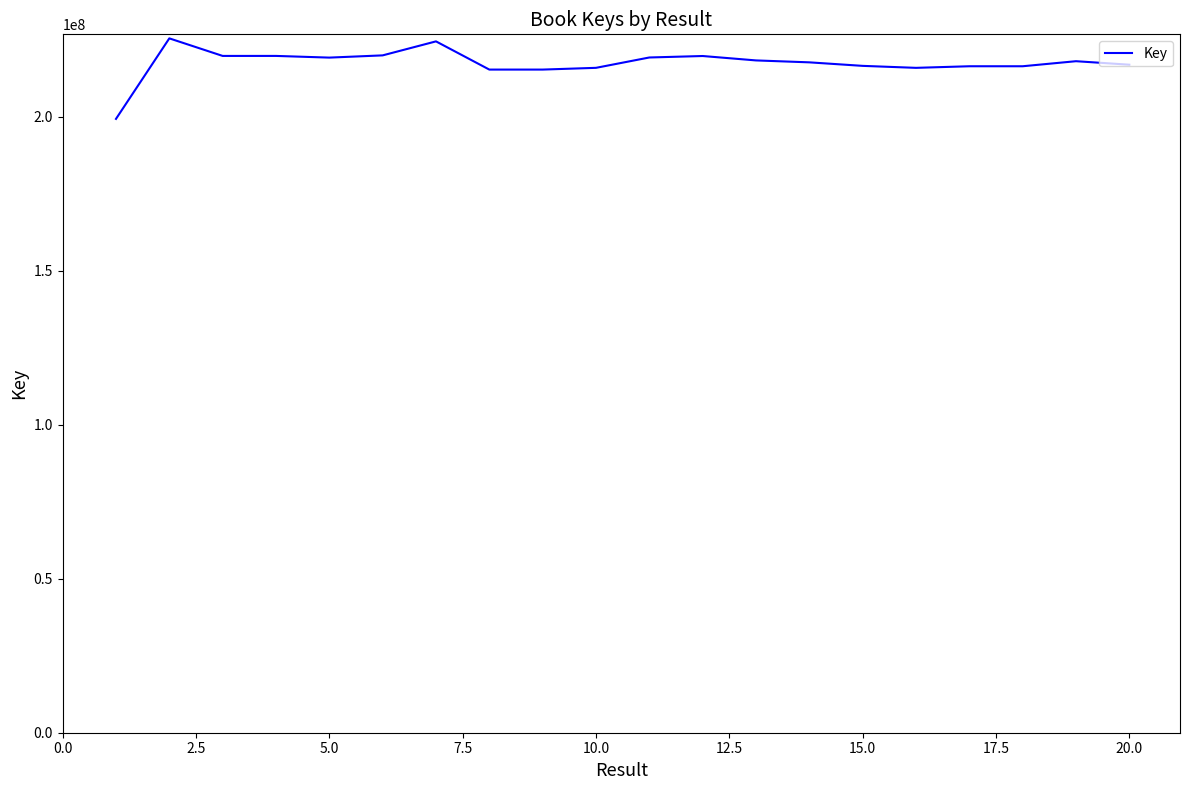

What is the difference between the maximum and minimum values?

26154341